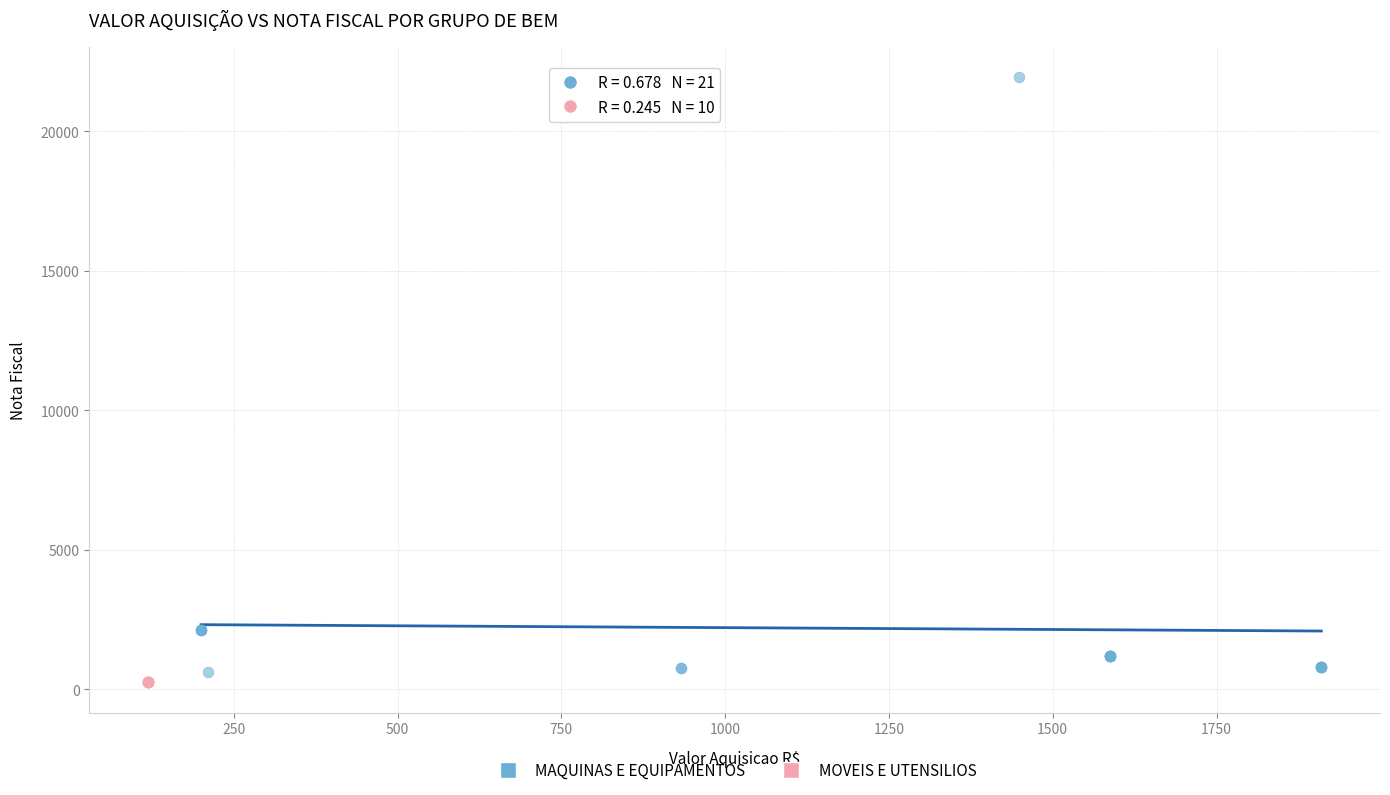

Which series reaches the maximum Y coordinate?

MAQUINAS E EQUIPAMENTOS